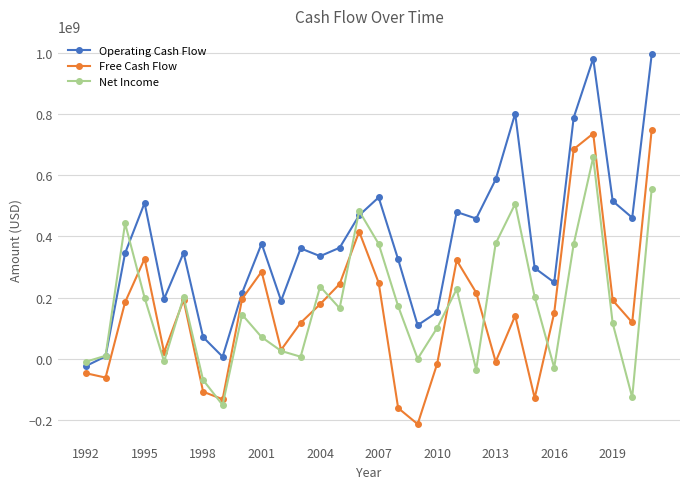

Rank the series by their maximum value, from lowest to highest.

Net Income, Free Cash Flow, Operating Cash Flow